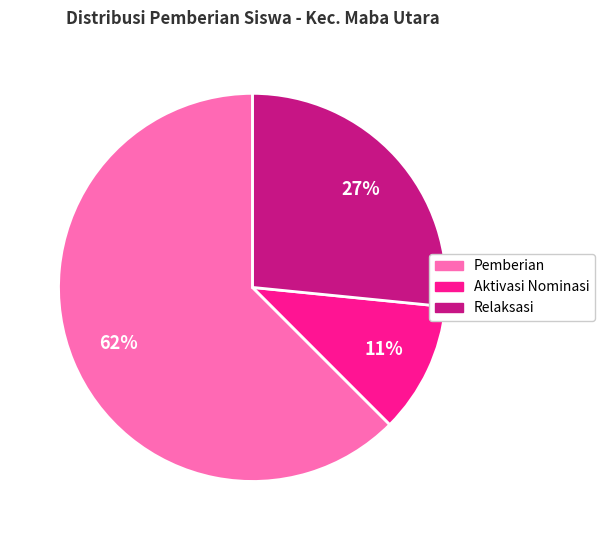

To the nearest percent, what is the average slice percentage?

33%